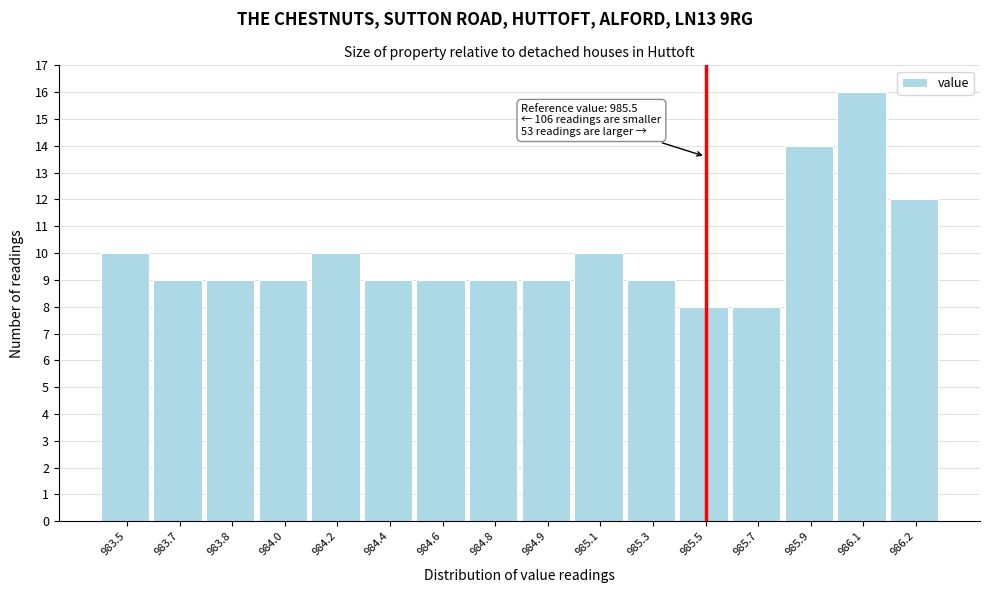

Reading left to right, extract all data points from this chart.

10	9	9	9	10	9	9	9	9	10	9	8	8	14	16	12